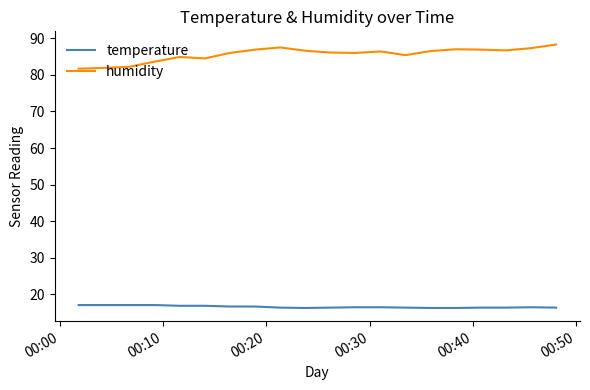

Rank the series by their maximum value, from lowest to highest.

temperature, humidity